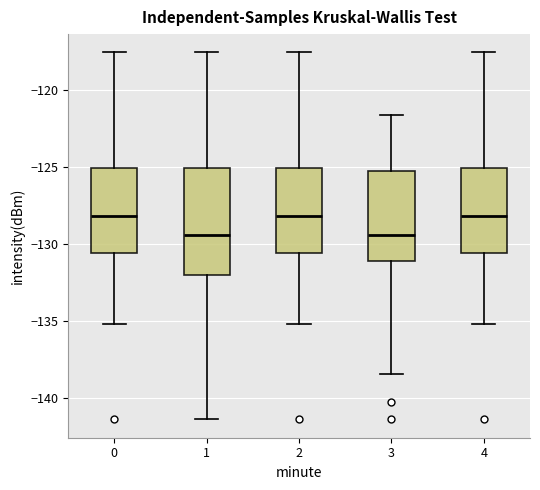

Reading left to right, read every box against the y-axis: the position of its median line, the range the box covers, and the ends of its whiskers. The values are not printed on the chart, so give them approximately, as read against the axis.

0: median -128.0, box -130.5 to -125.0, whiskers -135.0 to -117.5
1: median -129.5, box -132.0 to -125.0, whiskers -141.5 to -117.5
2: median -128.0, box -130.5 to -125.0, whiskers -135.0 to -117.5
3: median -129.5, box -131.0 to -125.0, whiskers -138.5 to -121.5
4: median -128.0, box -130.5 to -125.0, whiskers -135.0 to -117.5